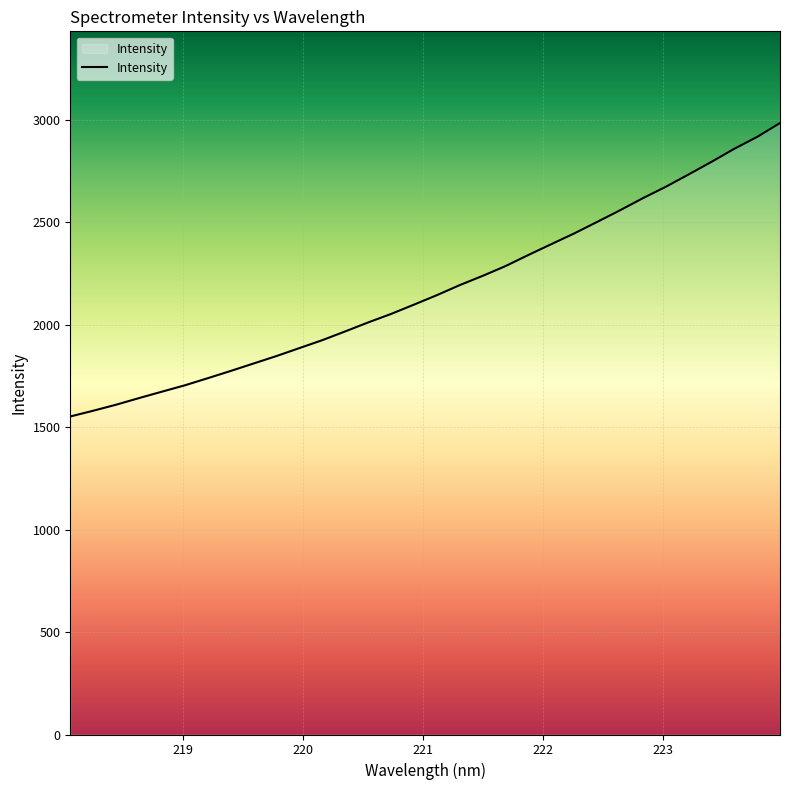

What is the difference between the maximum and minimum values?

1431.5